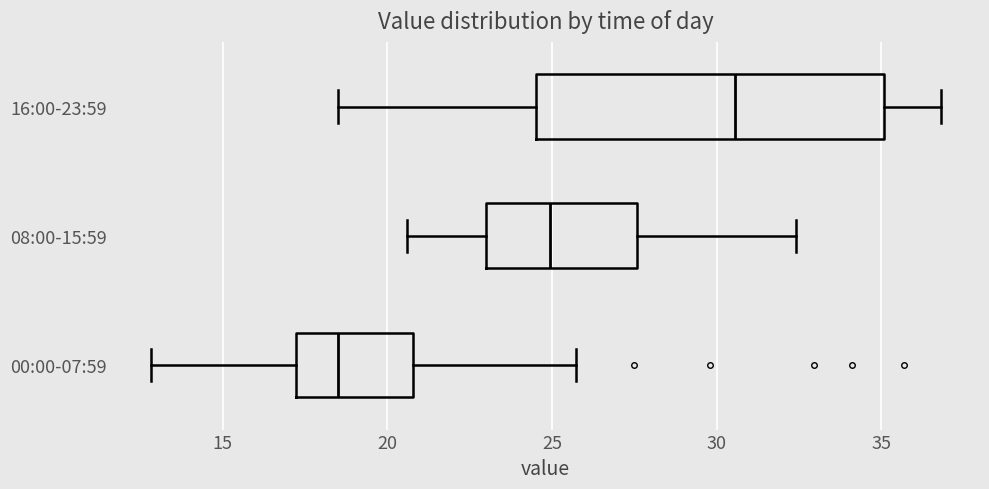

Reading bottom to top, transcribe this box plot: for each box, give where its median line is, the range the box spans, and where its two whiskers end, as read against the x-axis. The values are not printed on the chart, so give them approximately, as read against the axis.

00:00-07:59: median 18.5, box 17.0 to 21.0, whiskers 13.0 to 25.5
08:00-15:59: median 25.0, box 23.0 to 27.5, whiskers 20.5 to 32.5
16:00-23:59: median 30.5, box 24.5 to 35.0, whiskers 18.5 to 37.0